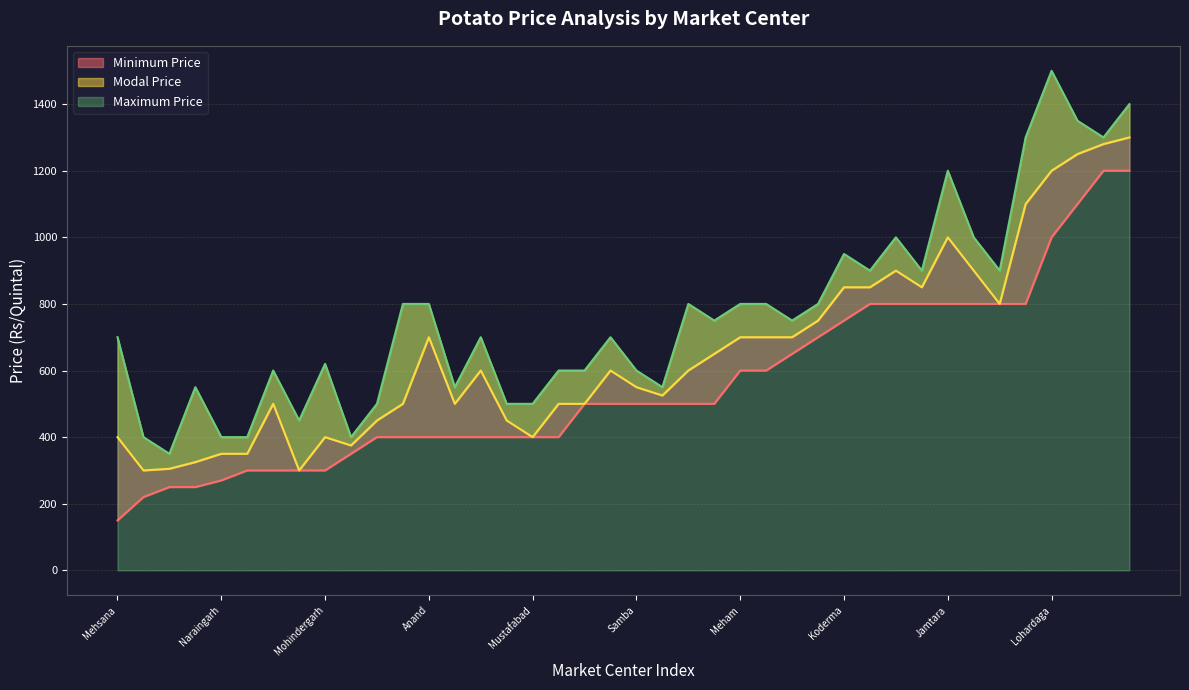

At Ganaur, list the series in order from smallest to largest.

Minimum Price, Modal Price, Maximum Price